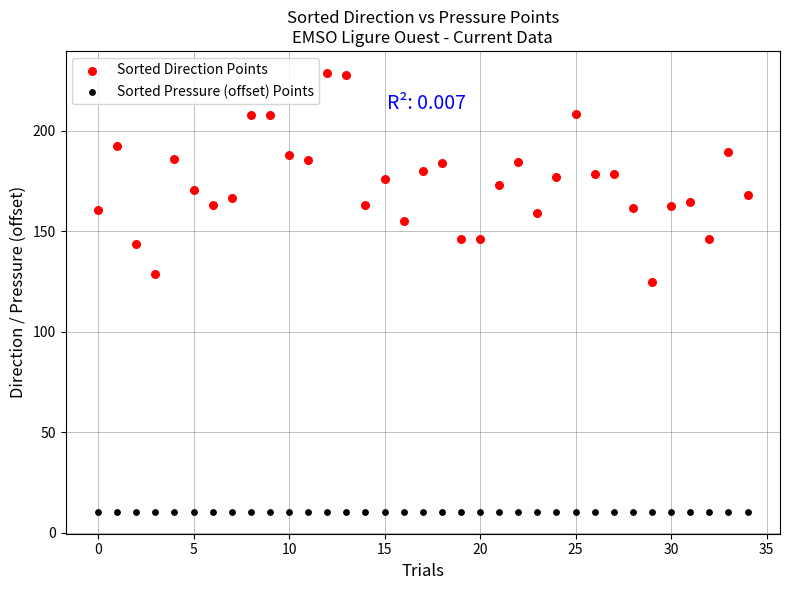

Which series contains the highest Y value?

Sorted Direction Points